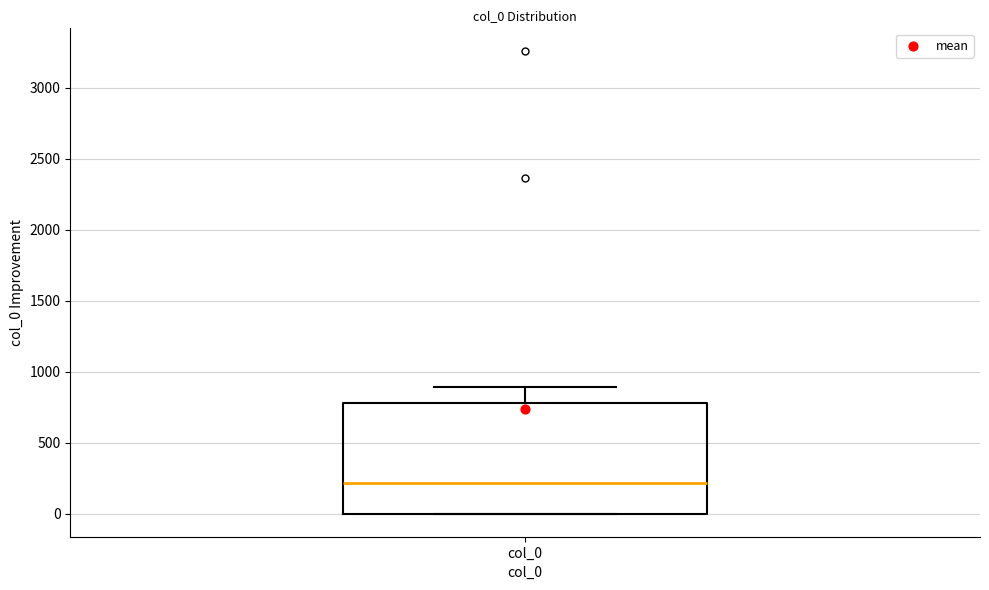

Where is the upper edge of the box for col_0 on the y-axis? The values are not printed on the chart, so give them approximately, as read against the axis.

800